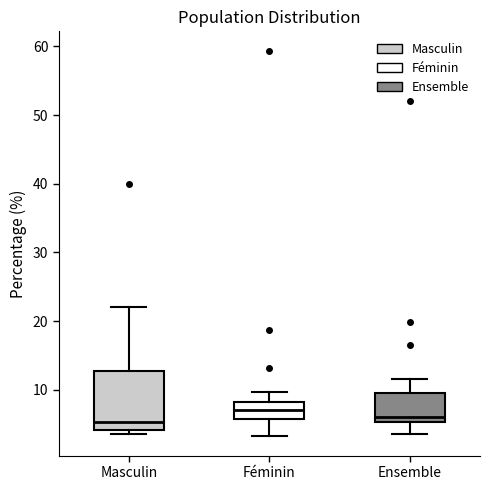

Which box is the tallest, from its lower edge to its upper edge?

Masculin